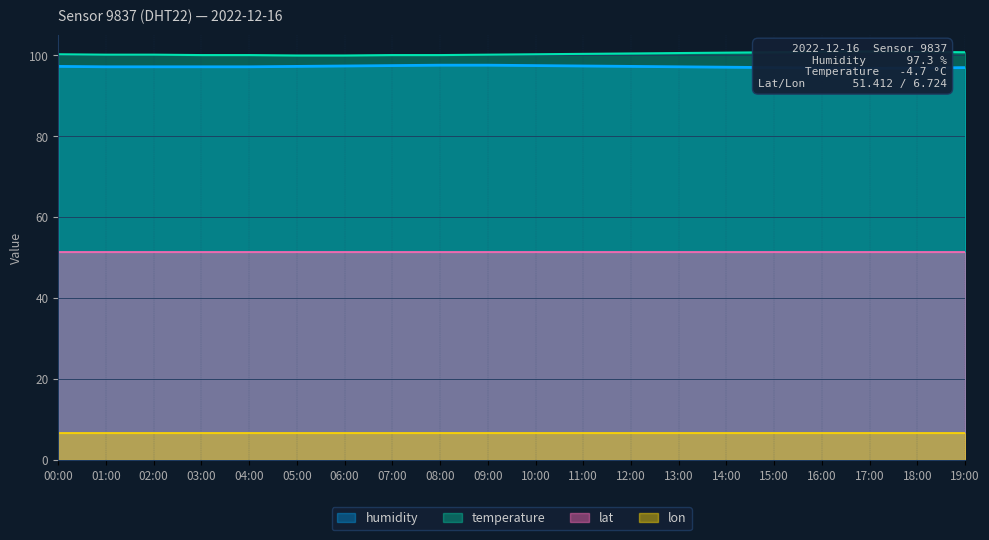

The value of humidity at 07:00 is 162.1. True or false?

False